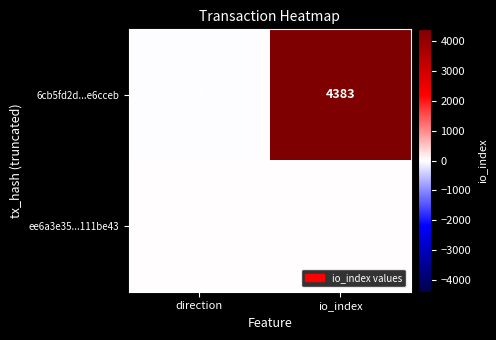

How many data points in ee6a3e35...111be43 are less than 19?

1